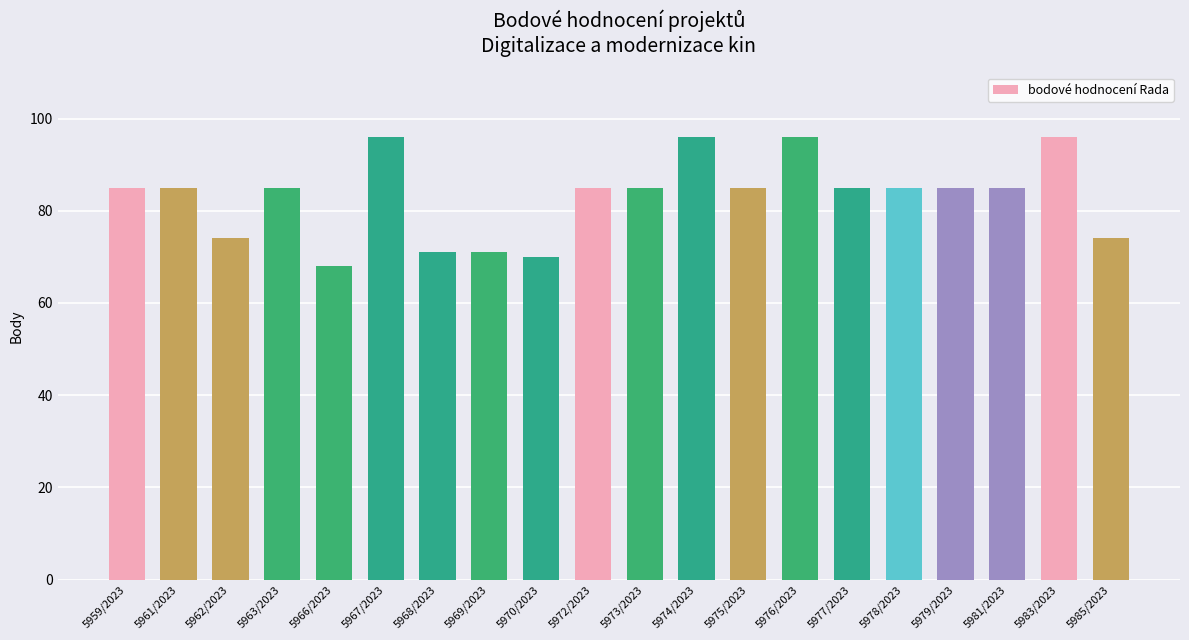

Approximately how many times larger is the value at 5961/2023 compared to 5967/2023?

0.9